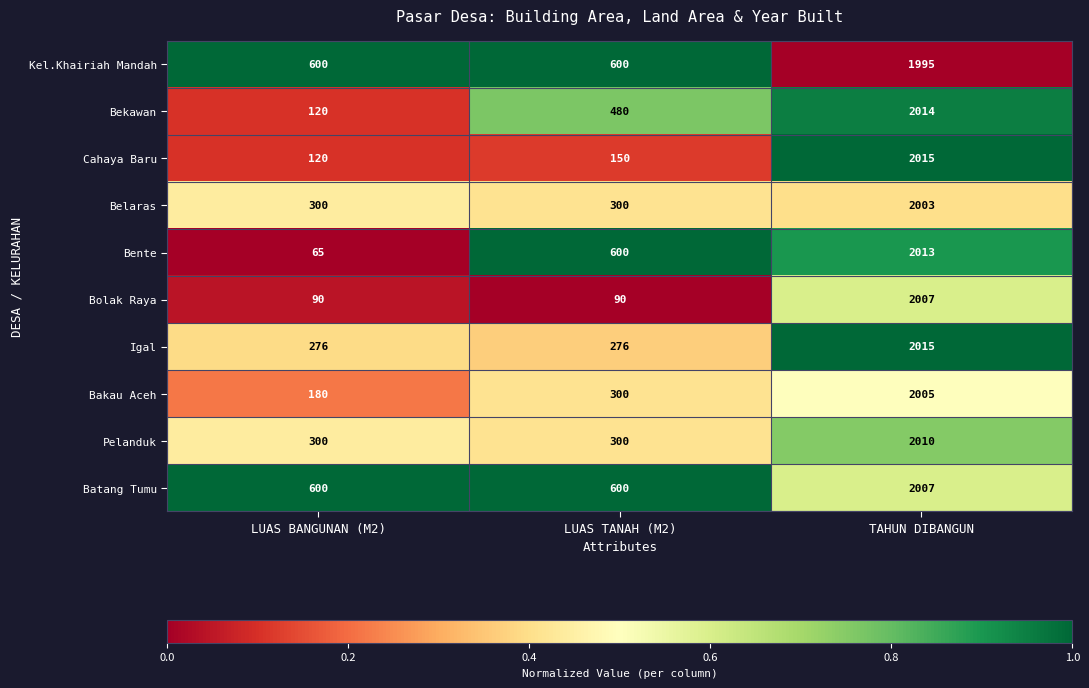

Which series has the largest total across all categories?

Batang Tumu